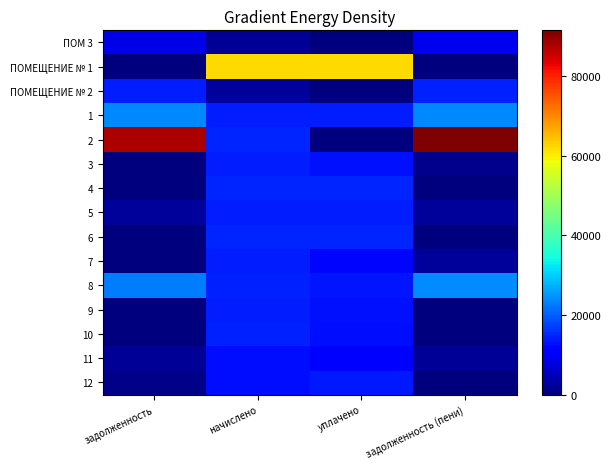

At how many categories does at least one series exceed 25425?

4